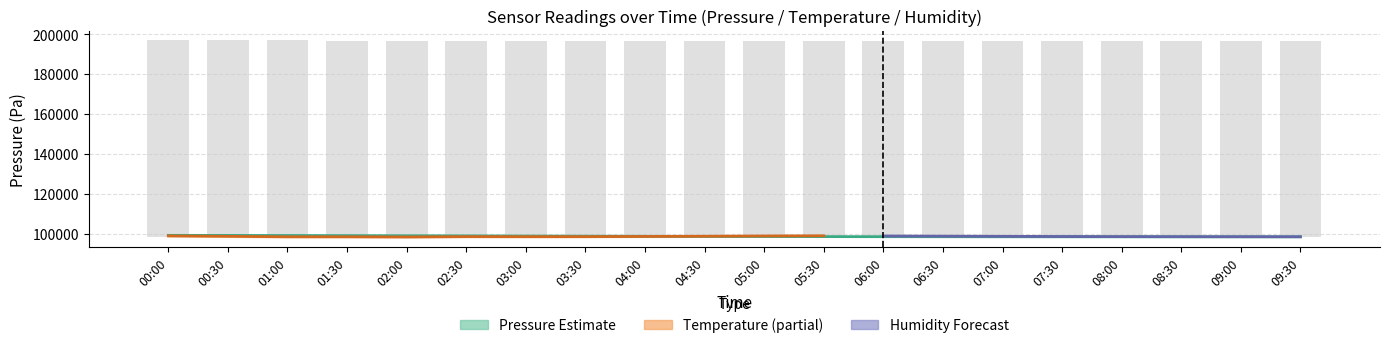

The value at 03:30 is 167394.7. True or false?

False